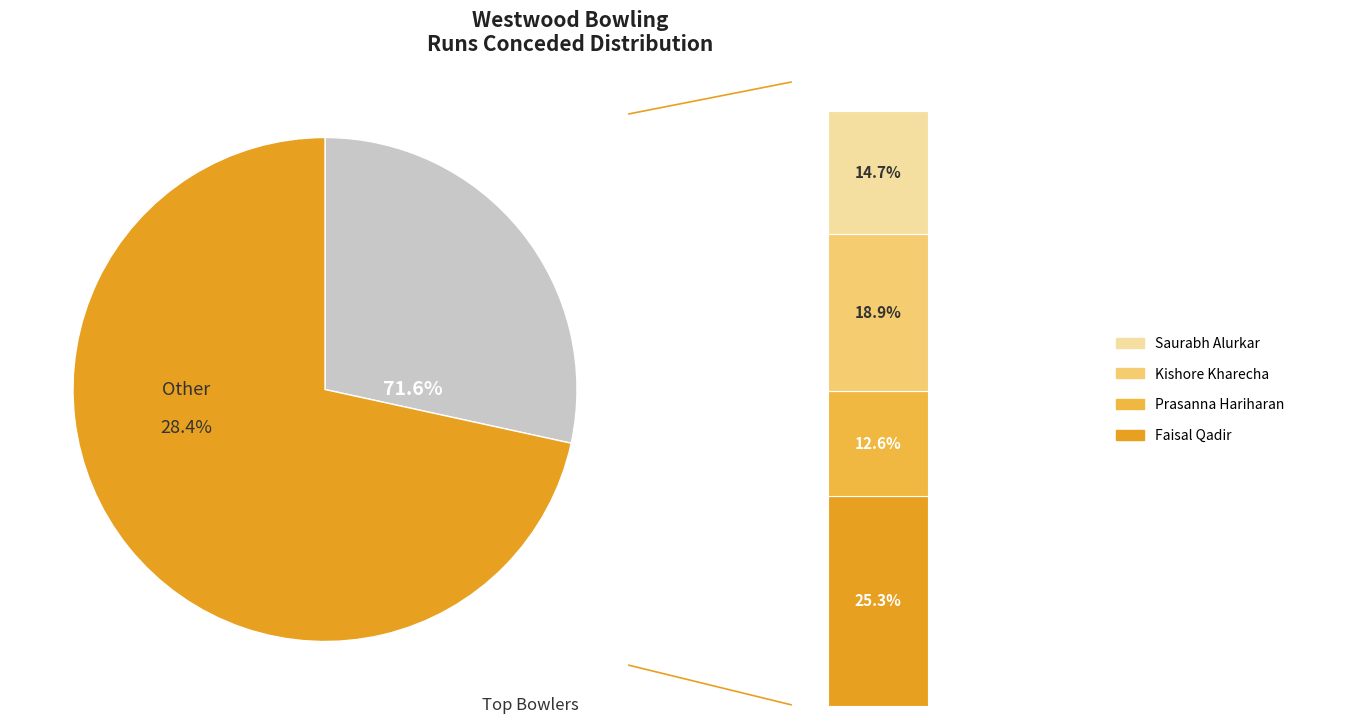

Does Kishore Kharecha represent more than half of the total?

No